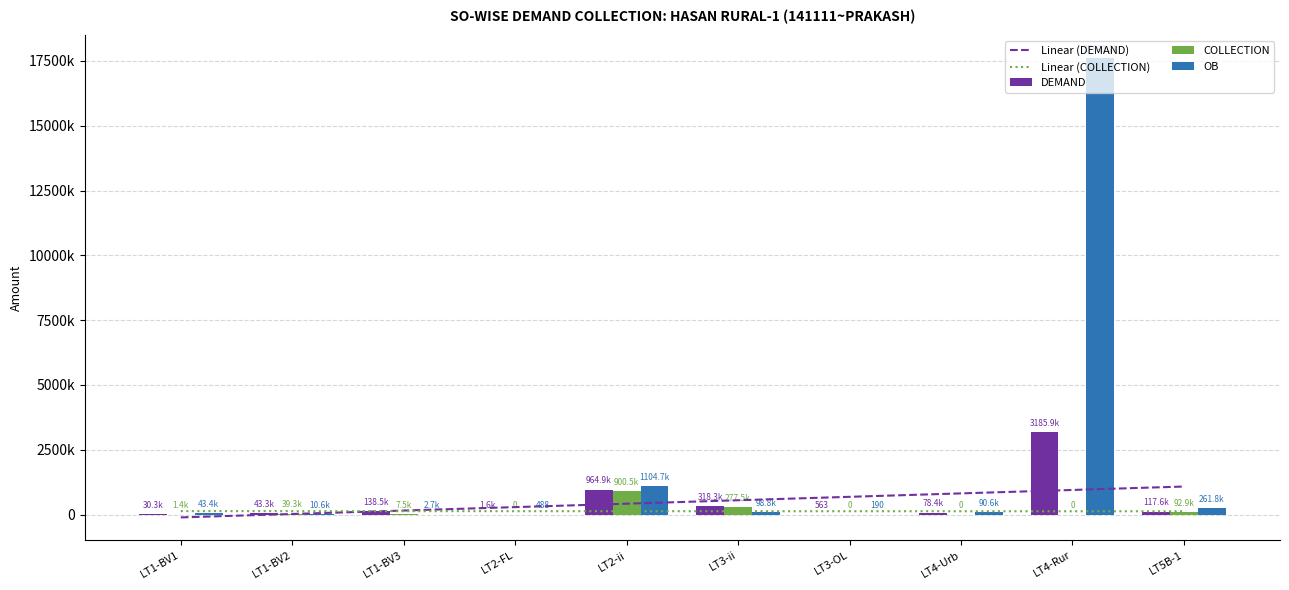

At how many categories does at least one series exceed 1746187?

1